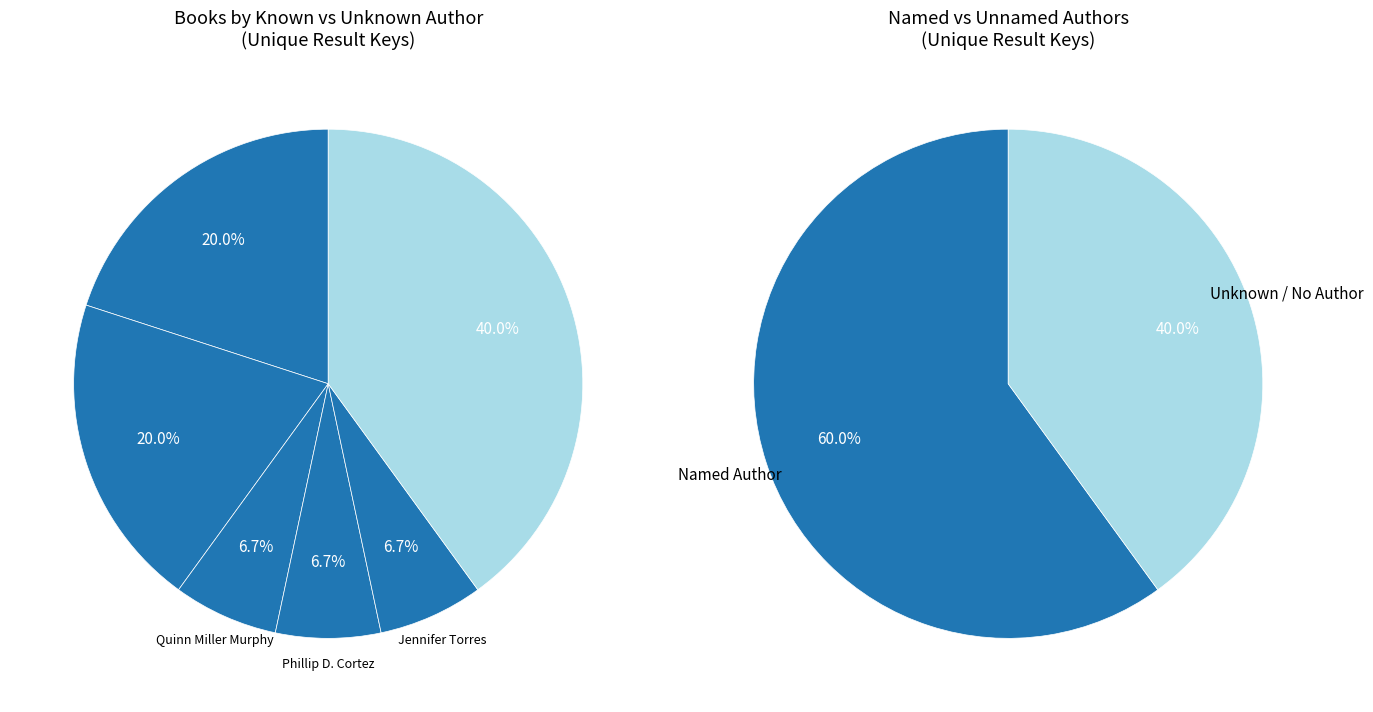

Rank the categories by value from highest to lowest.

Other, Lyla Lee (149014975), Harper Paris (412969224), Quinn Miller Murphy (213525689), Phillip D. Cortez (212793425), Jennifer Torres (174368950)